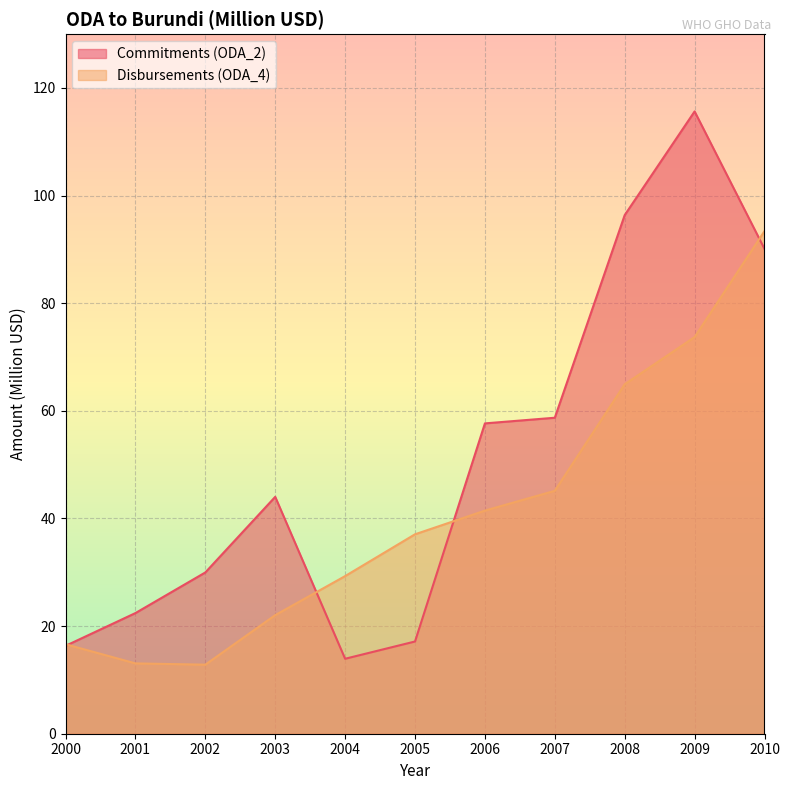

List the labels in order of Commitments (ODA_2) value, smallest first.

2004, 2000, 2005, 2001, 2002, 2003, 2006, 2007, 2010, 2008, 2009